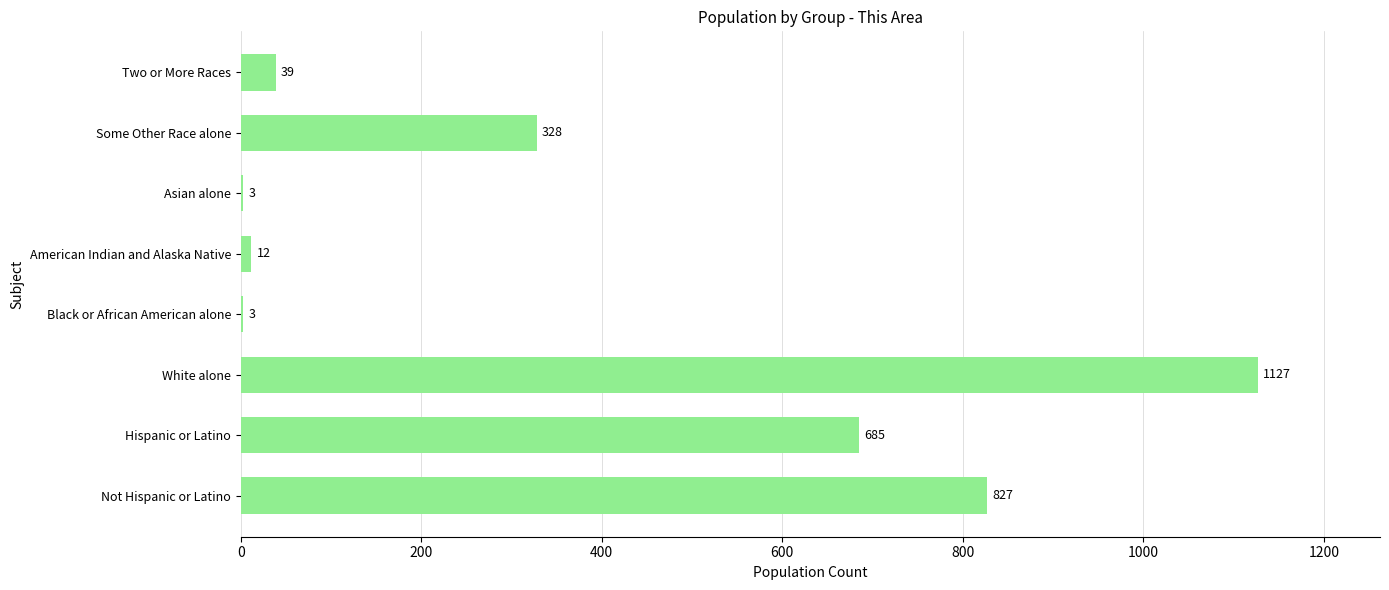

At which category does the chart reach its peak across all series?

White alone